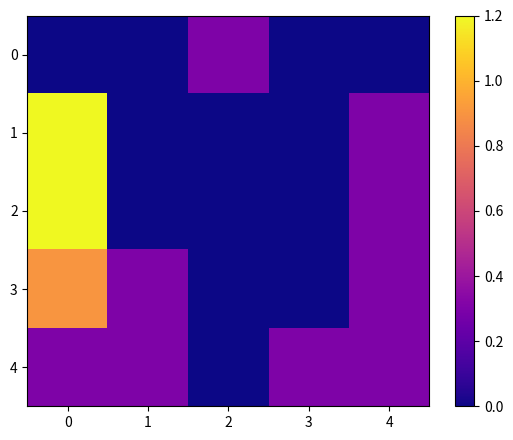

What is the maximum value shown in the chart?

1.2